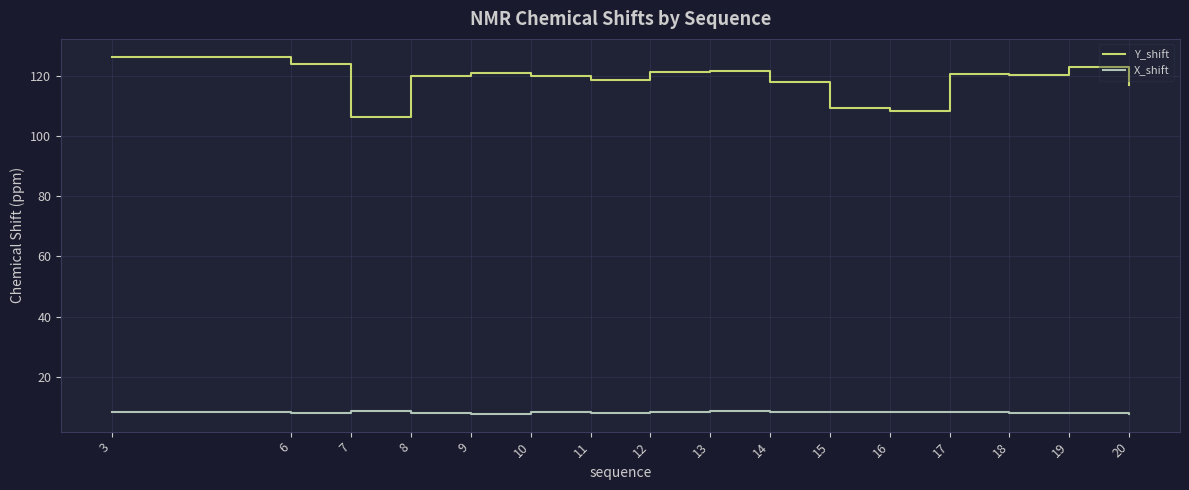

True or false: Y_shift and X_shift intersect in this chart.

False